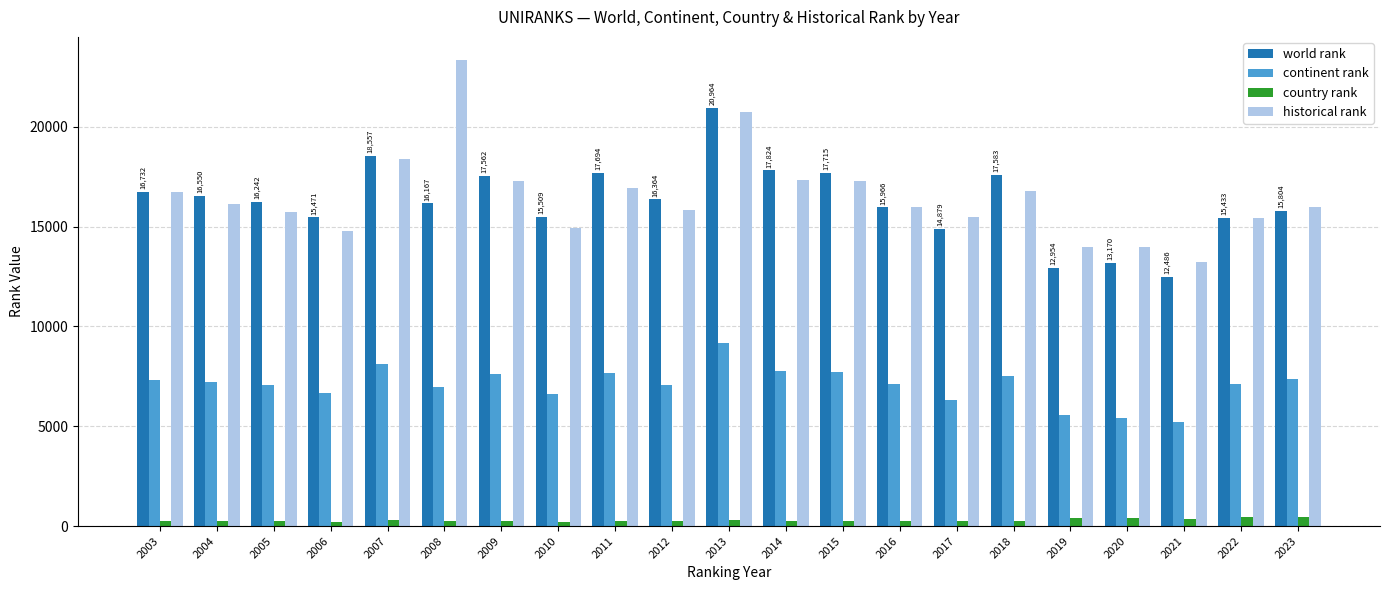

True or false: historical rank has a value of 4468.2 at 2021.

False